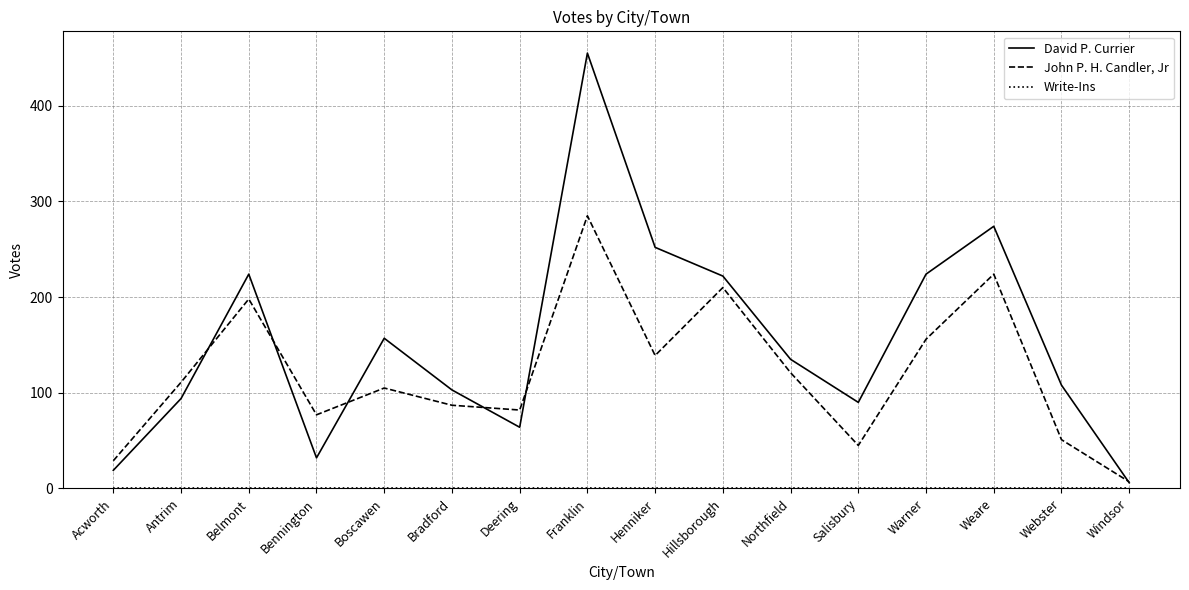

Which series has the widest spread of values?

David P. Currier